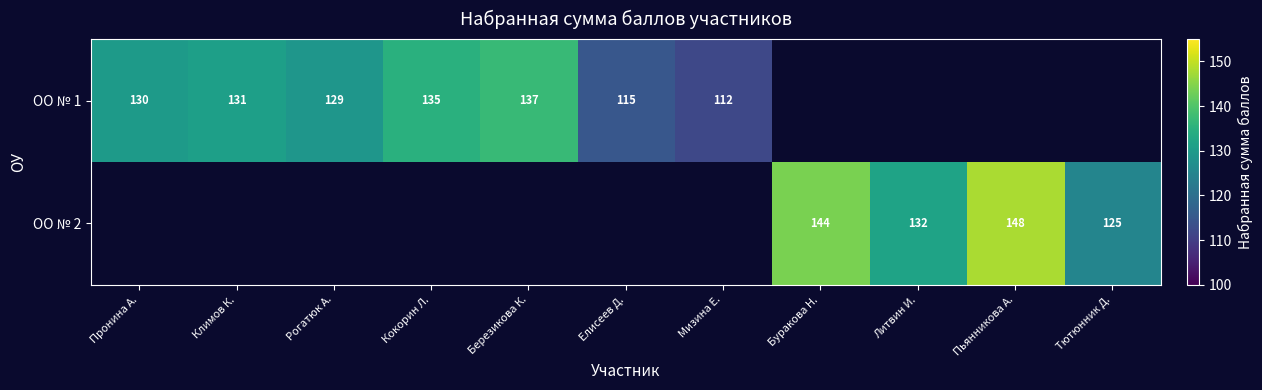

The value of ОО № 2 at Литвин И. is 132. True or false?

True